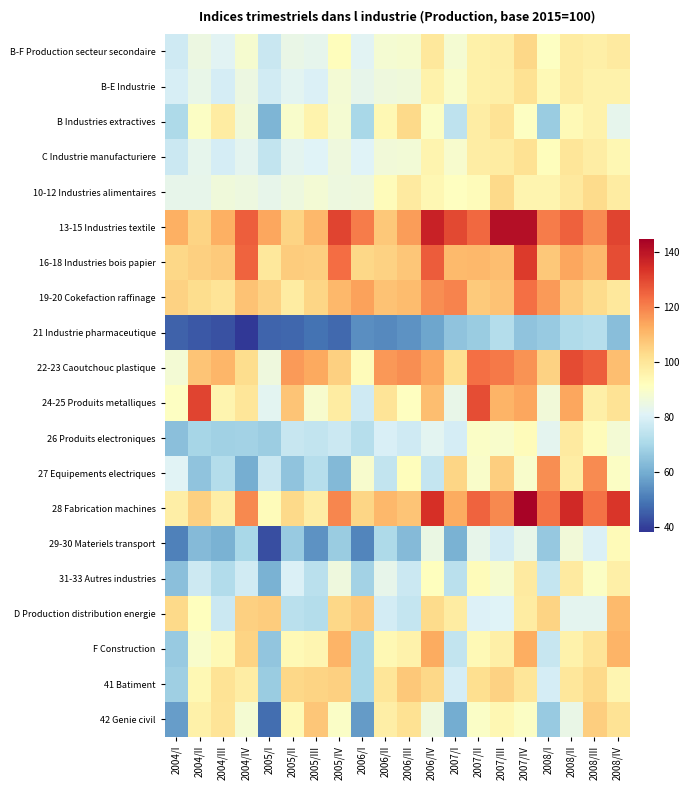

How many series are shown in this chart?

20